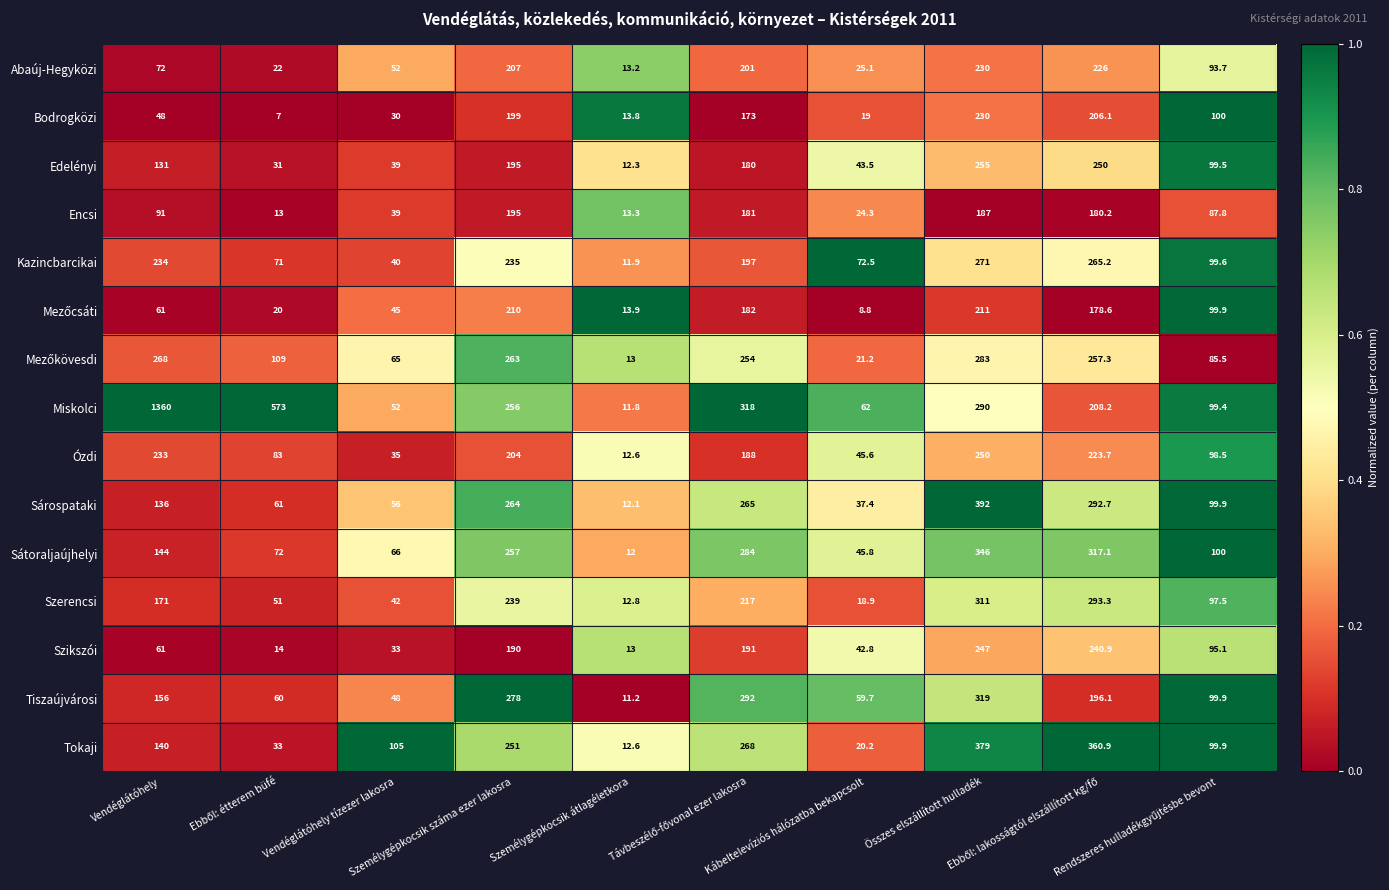

Count the number of data series in this chart.

15